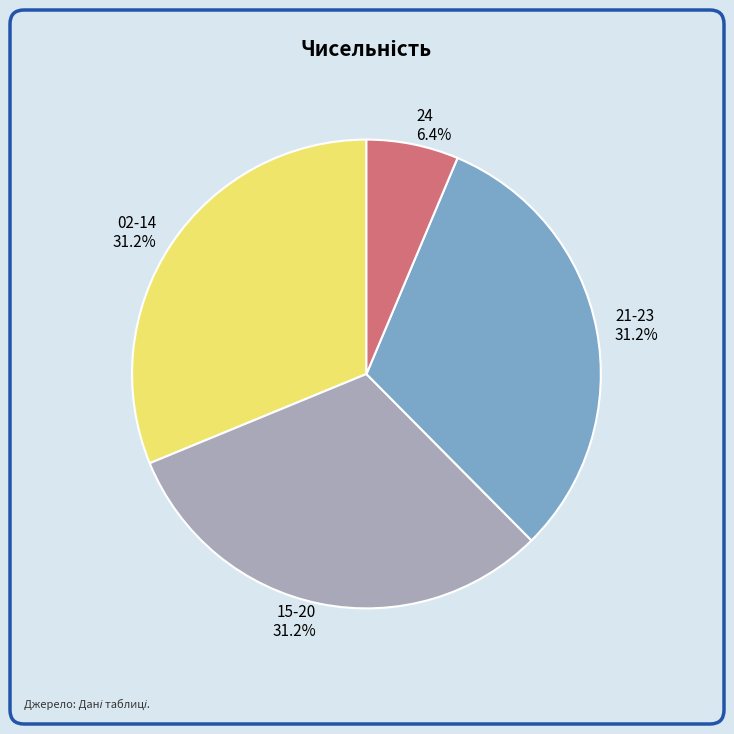

Is there any slice that represents more than half of the pie?

No